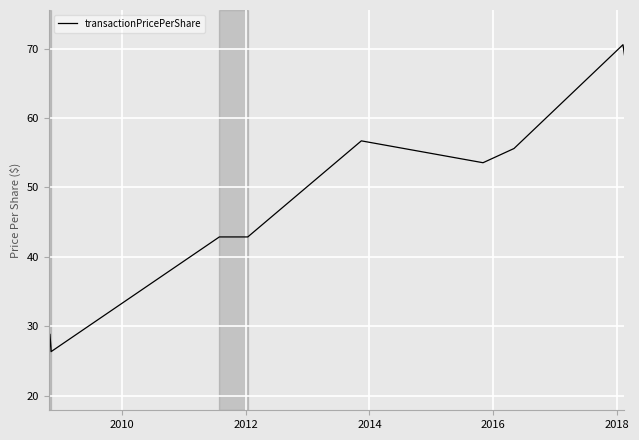

What is the difference between the maximum and minimum values?

47.7